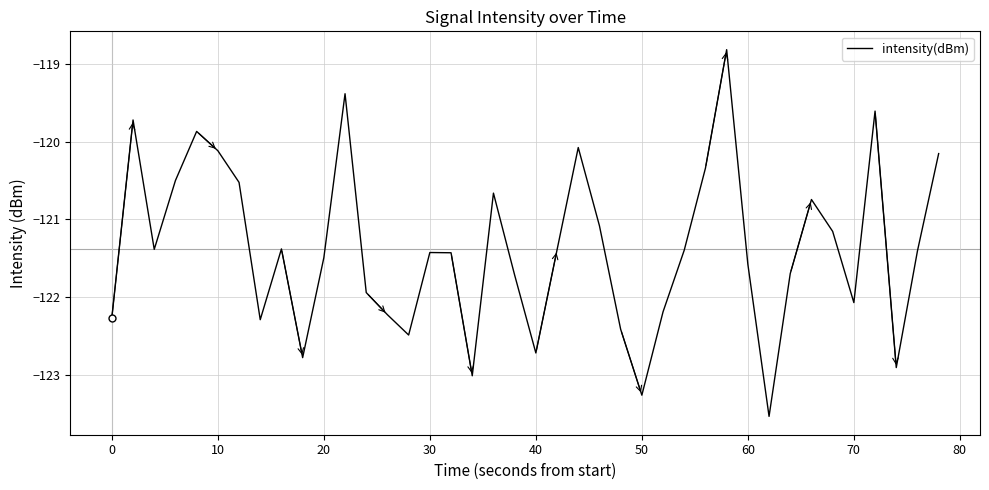

What is the difference between the maximum and minimum values?

4.7